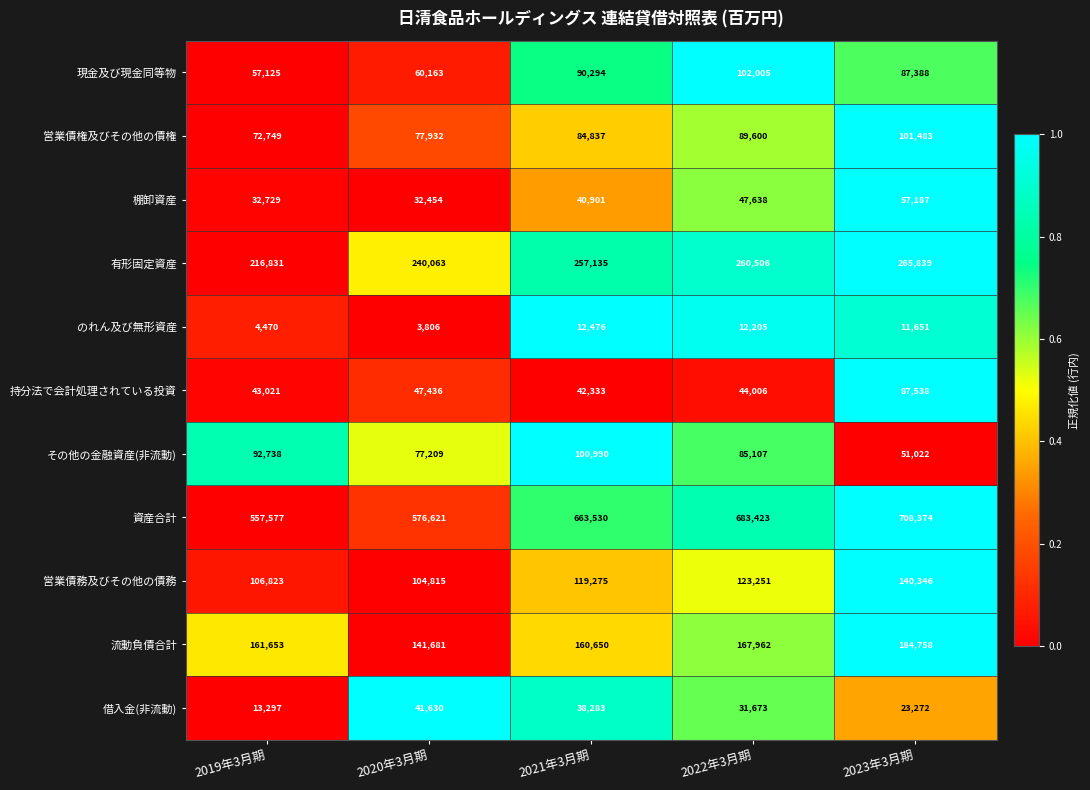

At which category is the sum across all series the highest?

2023年3月期